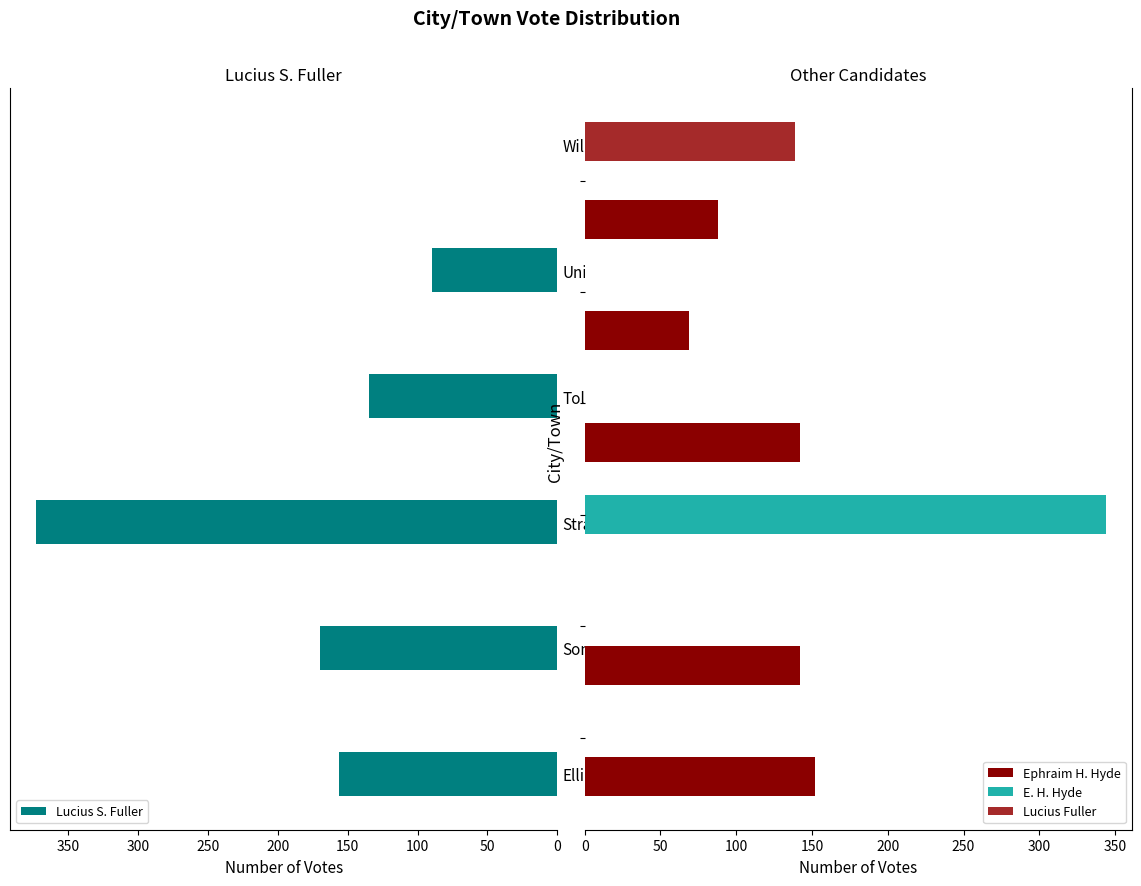

What is the sum of all Lucius S. Fuller values?

924